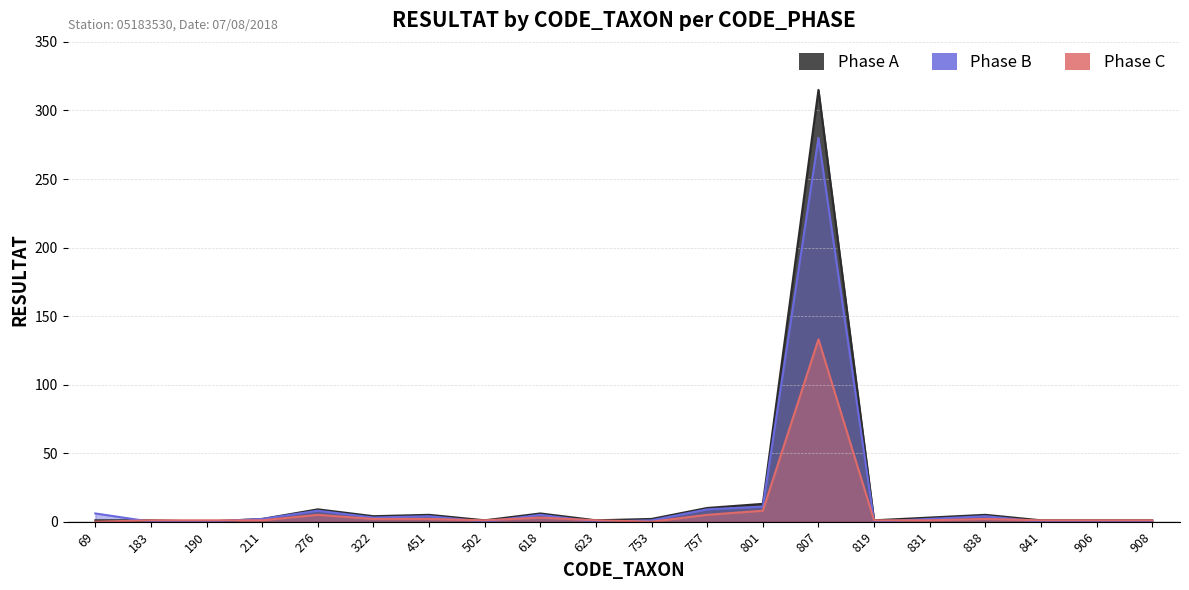

Which series has the largest total across all categories?

Phase A